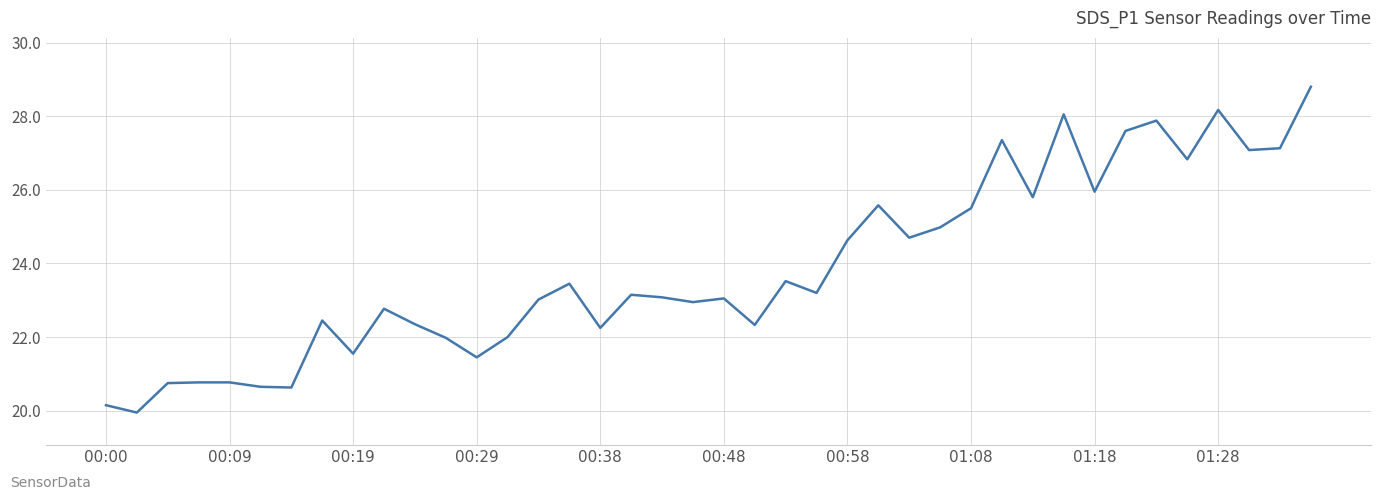

What is the greatest value displayed?

28.8